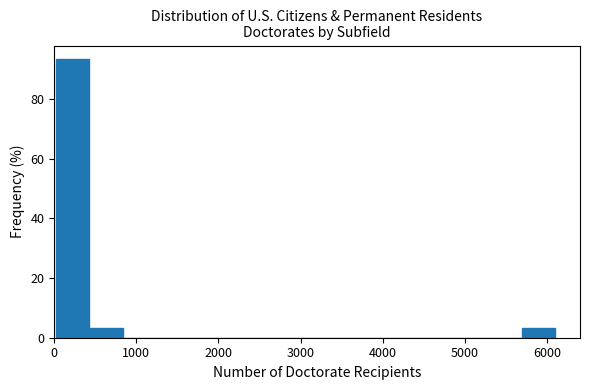

What is the height of the bar covering 0 to 400 on the x-axis? Neither the bar edges nor the heights are printed on the chart, so give them approximately, as read against the axes.

94